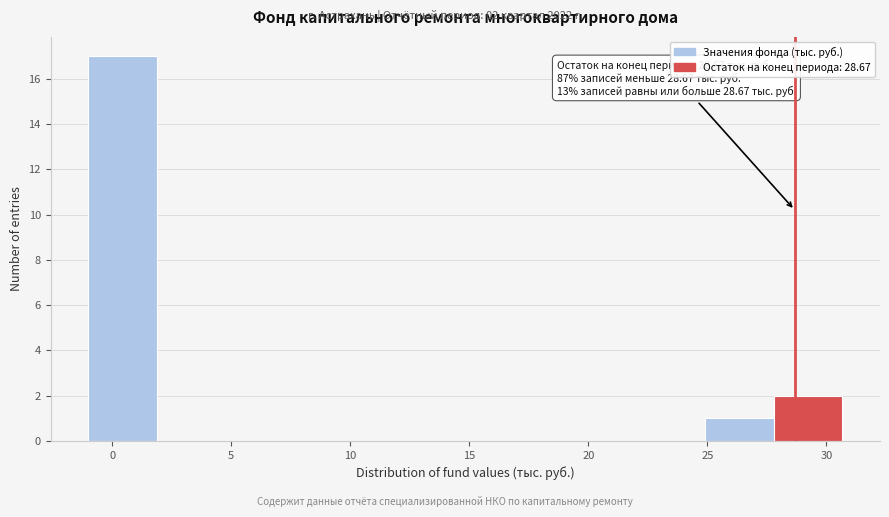

Over which range of the x-axis is the bar tallest?

-1.0 to 2.0